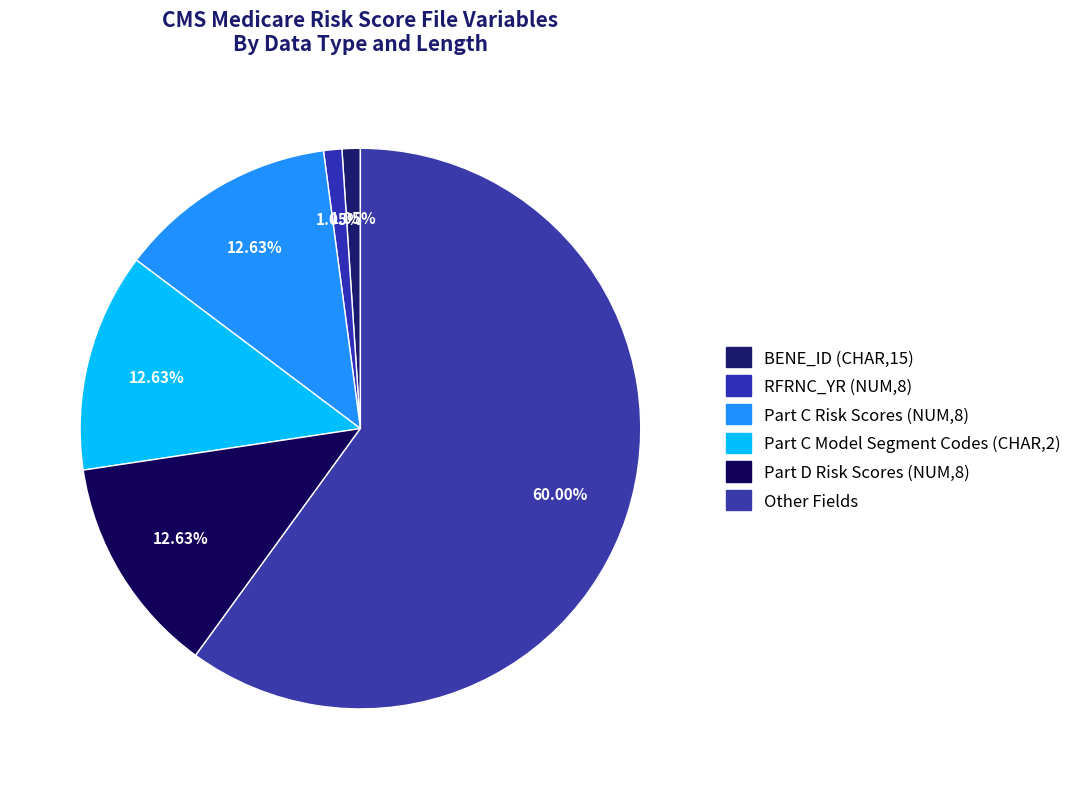

How many slices are in this pie chart?

6